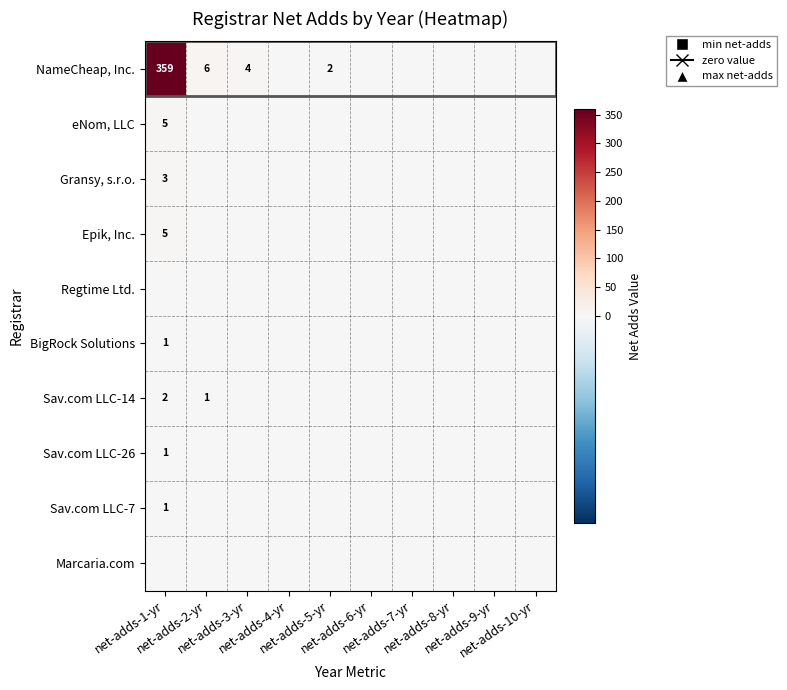

How many values in eNom, LLC are above zero?

1